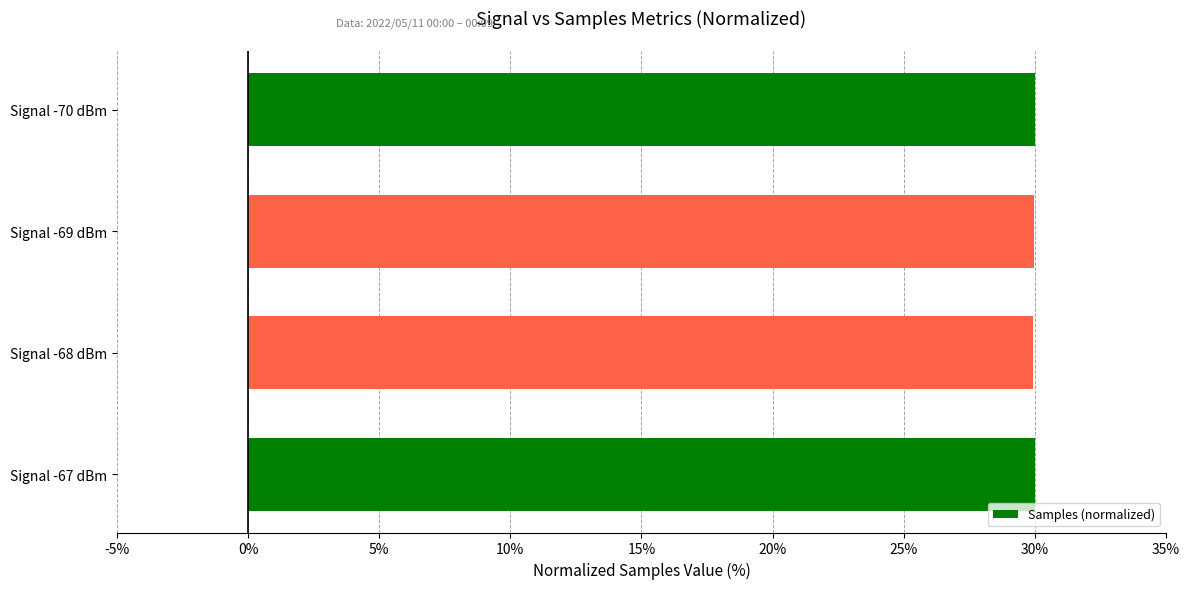

What is the minimum value shown in the chart?

29.9